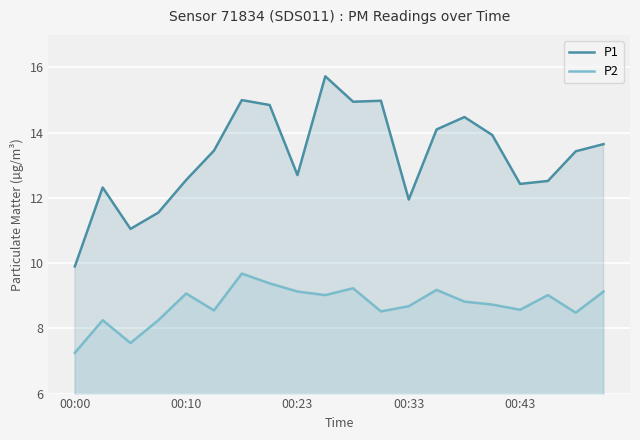

The P1 series shows 12.4 at 00:43. True or false?

True